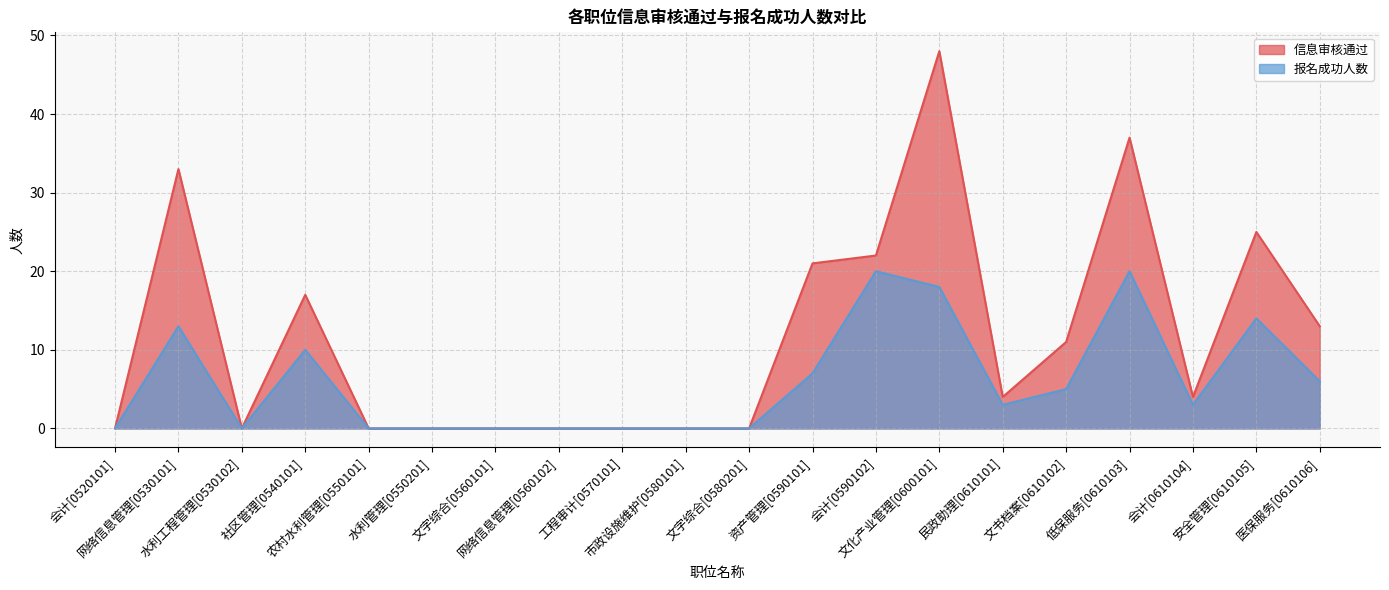

What is the average value of the 信息审核通过 series?

12